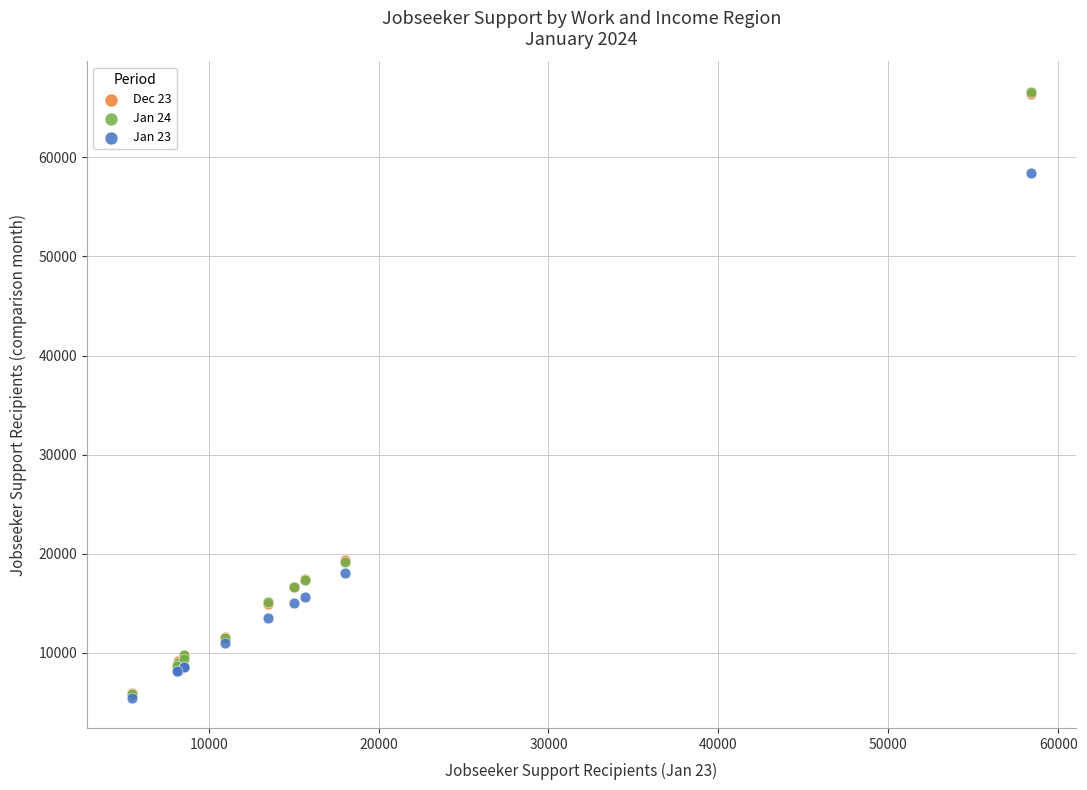

What are all the series names shown in the legend?

Dec 23, Jan 24, Jan 23